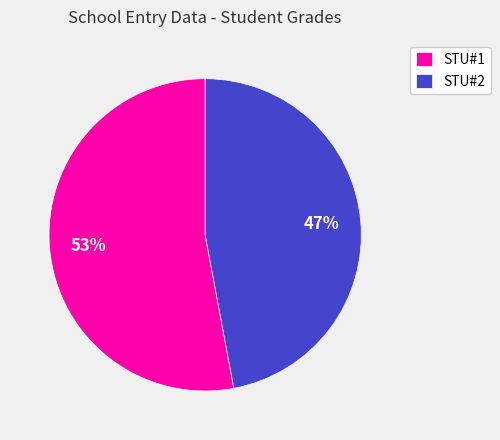

Which slice is the largest?

STU#1